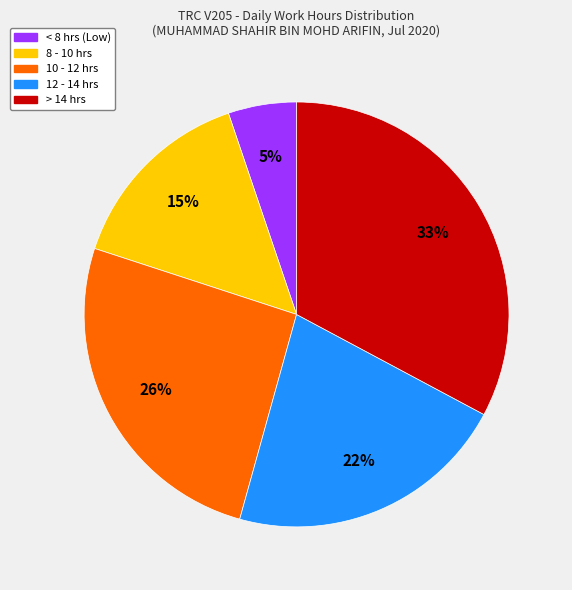

To the nearest percent, what is the difference between the largest and smallest slice percentages?

28%